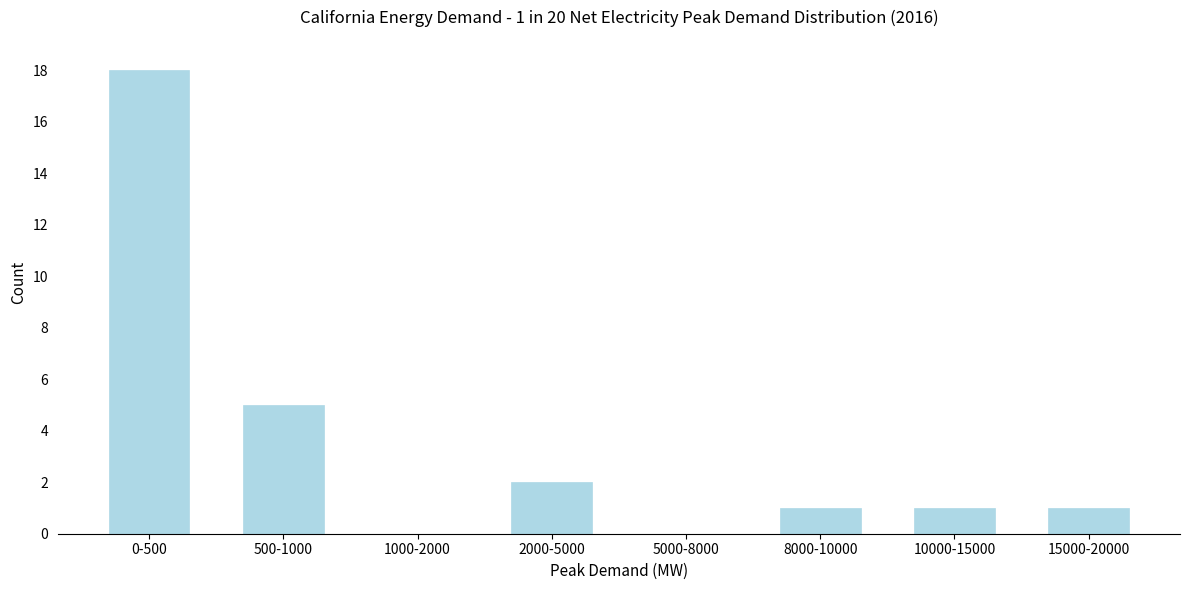

Reading right to left, what are all the values shown in this chart?

15000-20000=1	10000-15000=1	8000-10000=1	5000-8000=0	2000-5000=2	1000-2000=0	500-1000=5	0-500=18